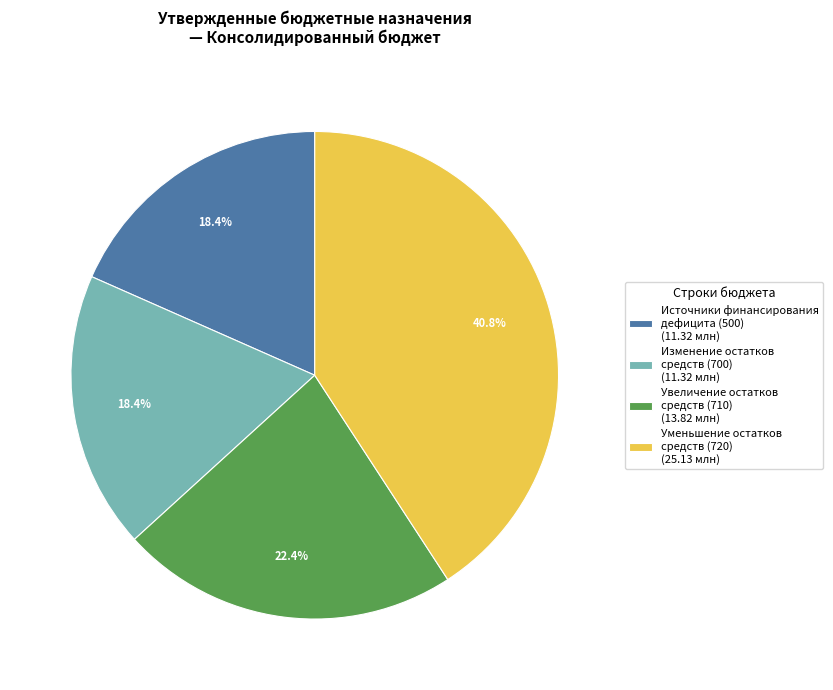

What percentage do Увеличение остатков средств (710) (13.82 млн) and Изменение остатков средств (700) (11.32 млн) together represent?

40.8%